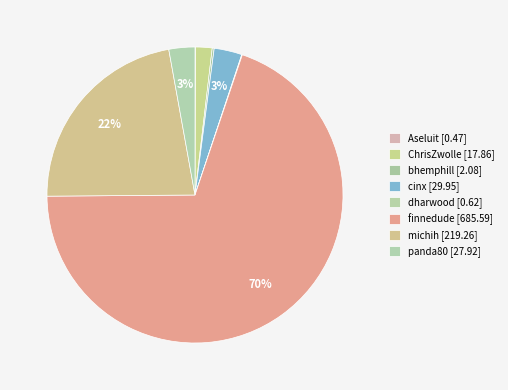

What is the change in value from dharwood to finnedude?

+685.0